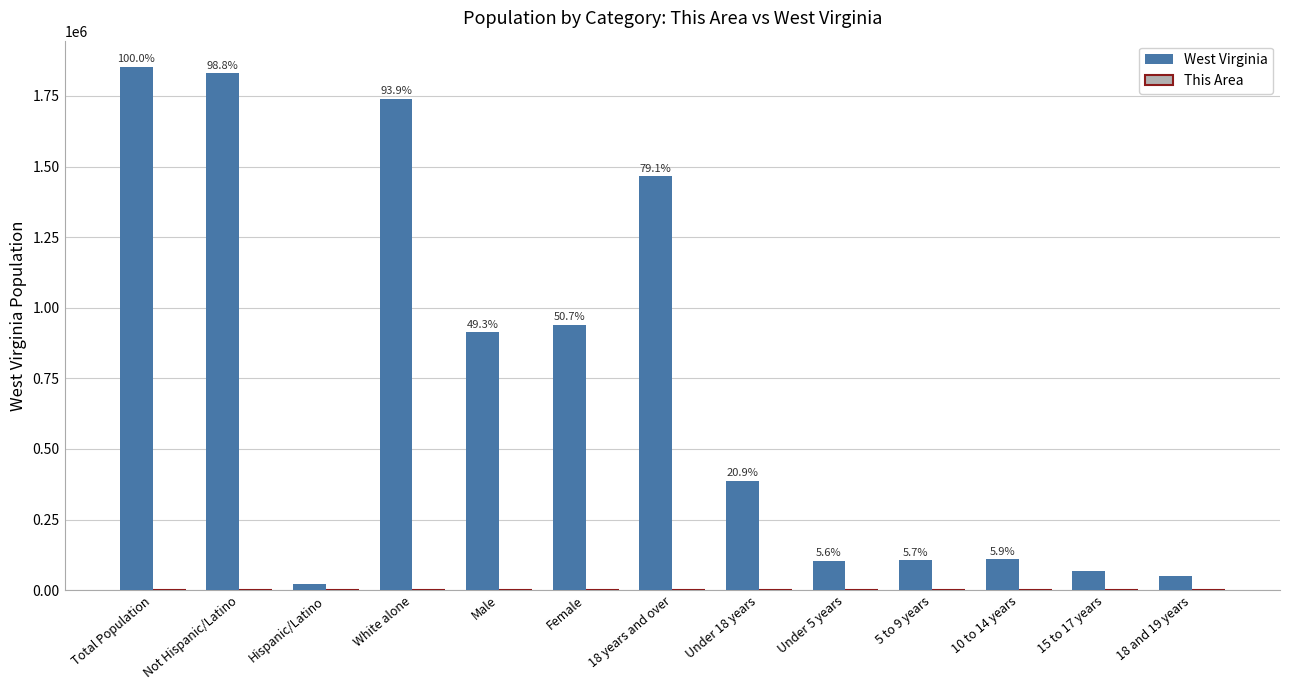

Read the West Virginia value at 18 years and over, to the nearest 50.

1465600